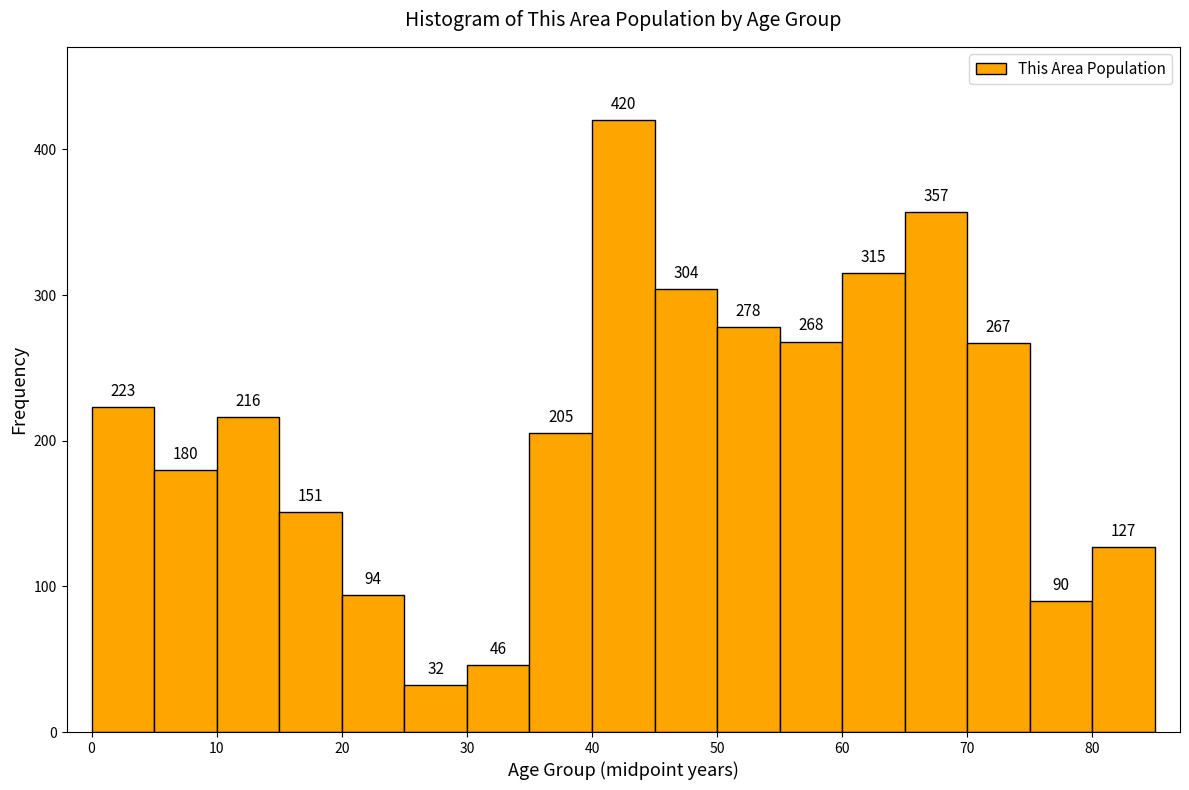

How tall is the bar that spans 60 to 65 on the x-axis?

315